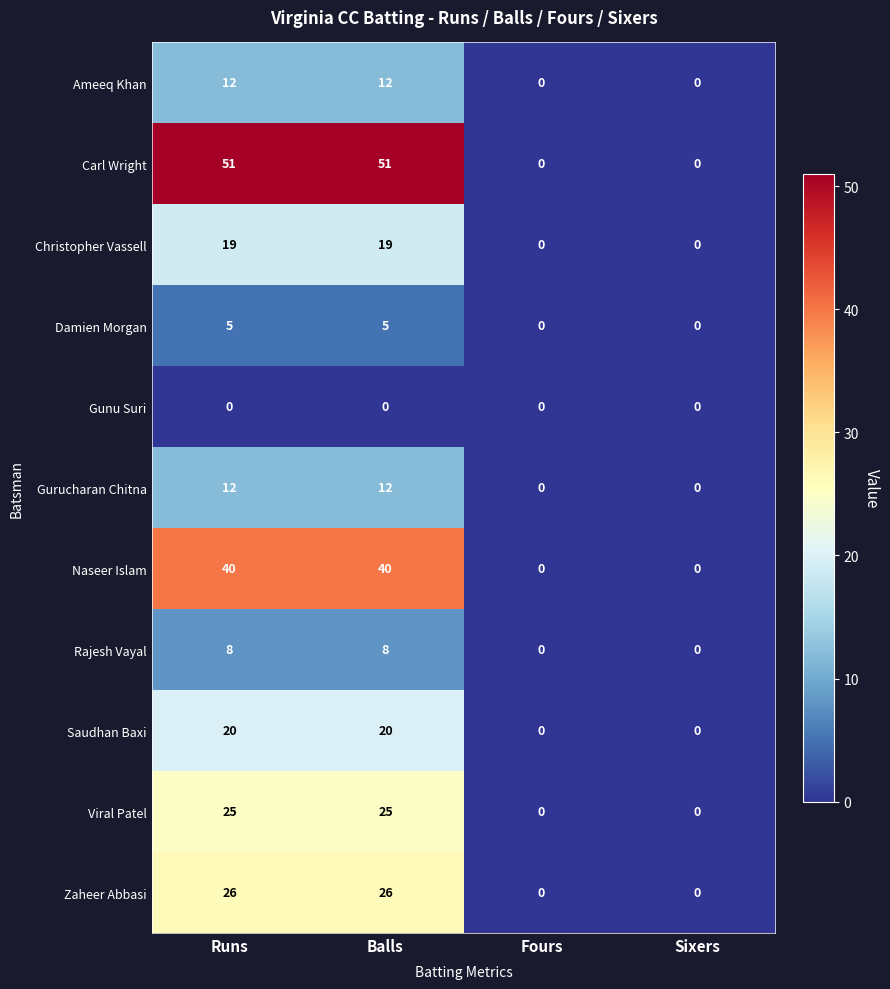

Which series has the largest range (max minus min)?

Carl Wright